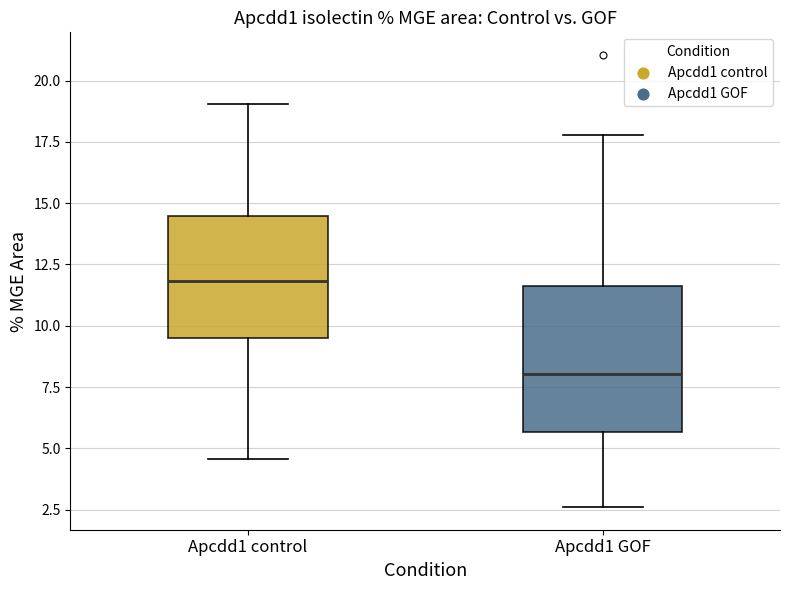

Reading left to right, read every box against the y-axis: the position of its median line, the range the box covers, and the ends of its whiskers. The values are not printed on the chart, so give them approximately, as read against the axis.

Apcdd1 control: median 12.0, box 9.5 to 14.5, whiskers 4.5 to 19.0
Apcdd1 GOF: median 8.0, box 5.5 to 11.5, whiskers 2.5 to 18.0